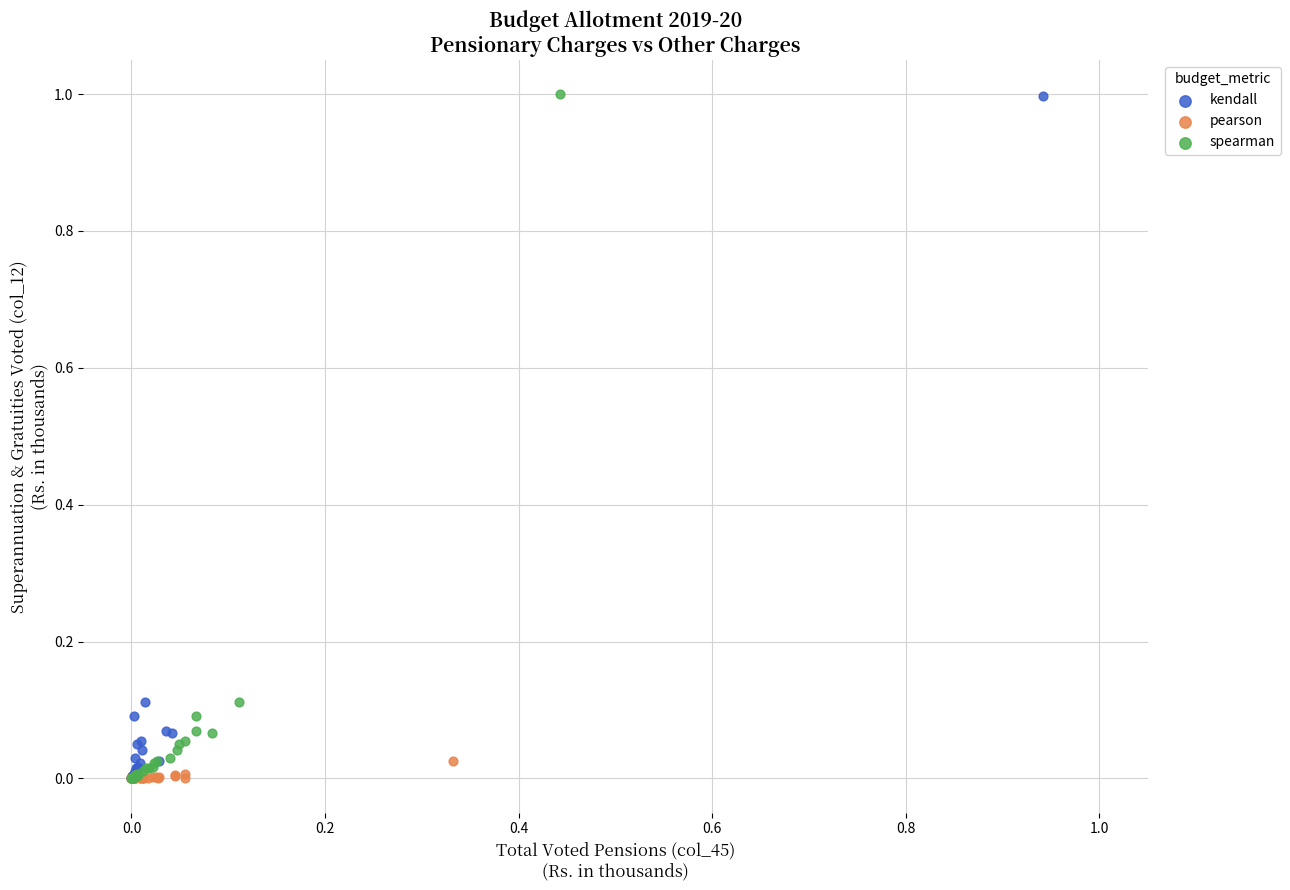

Which series has the widest spread of Y values?

spearman